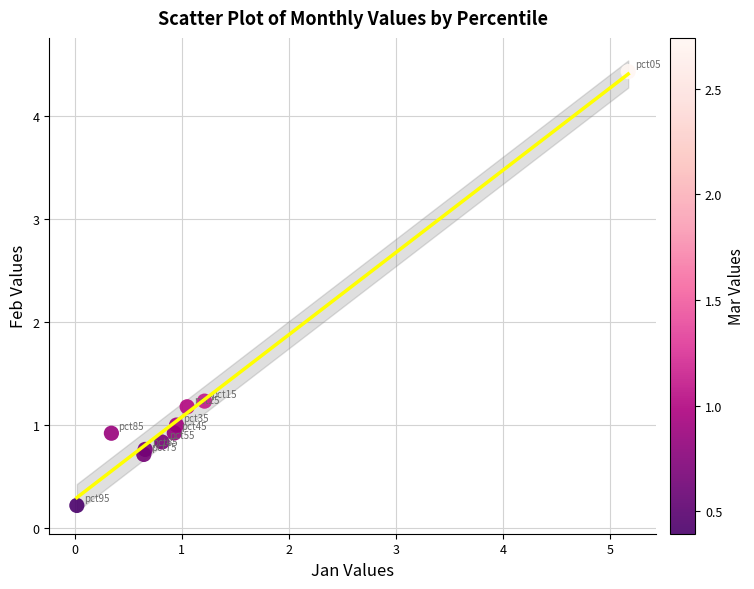

What is the average X value?

1.2